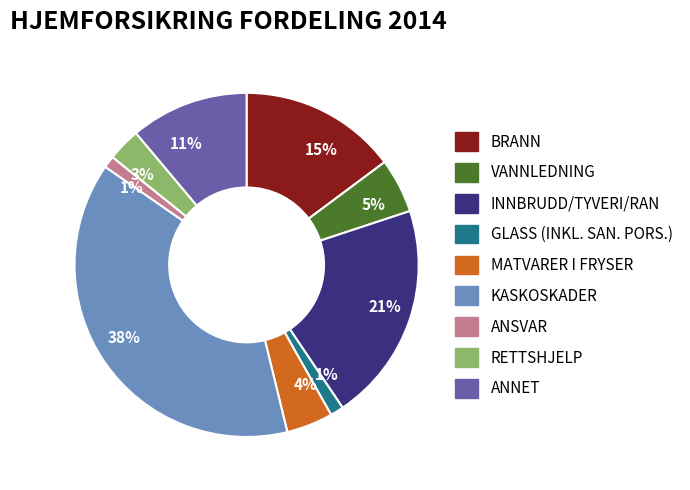

To the nearest percent, what is the average slice percentage?

11%